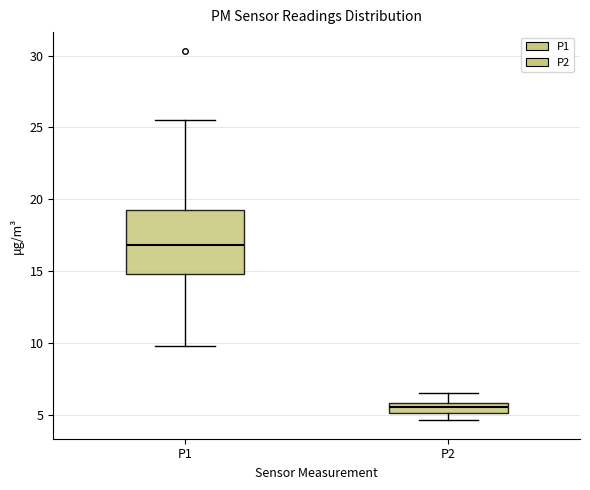

Where does the upper whisker of the box for P1 end on the y-axis? The values are not printed on the chart, so give them approximately, as read against the axis.

25.5